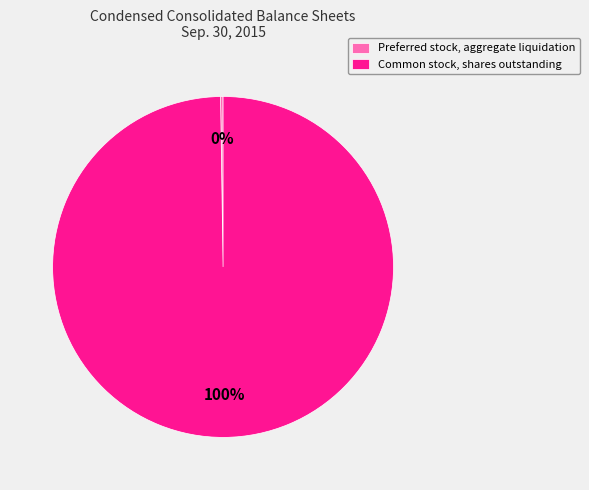

Which slice is the largest?

Common stock, shares outstanding